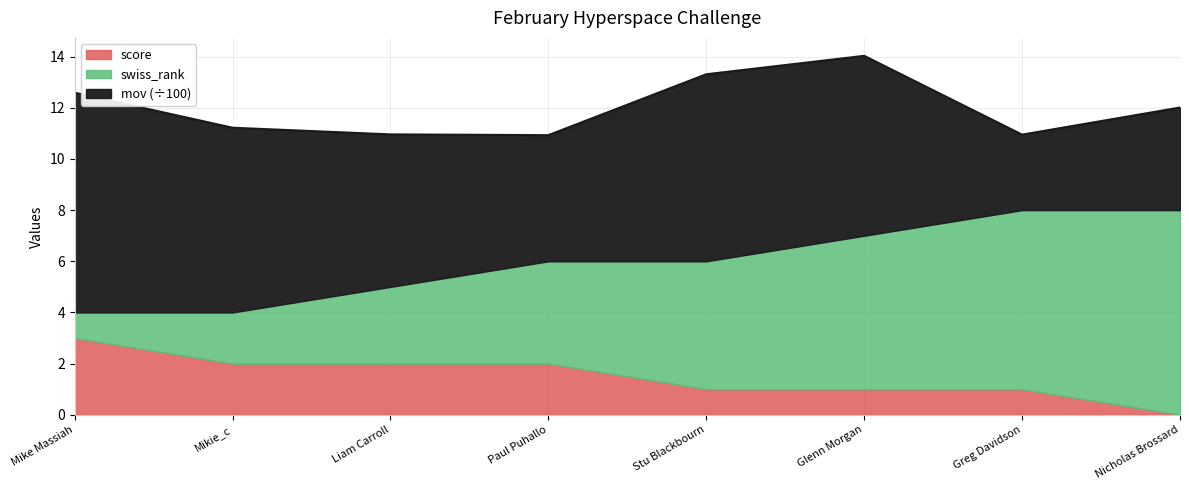

The value of score at Mikie_c is 2.9. True or false?

False